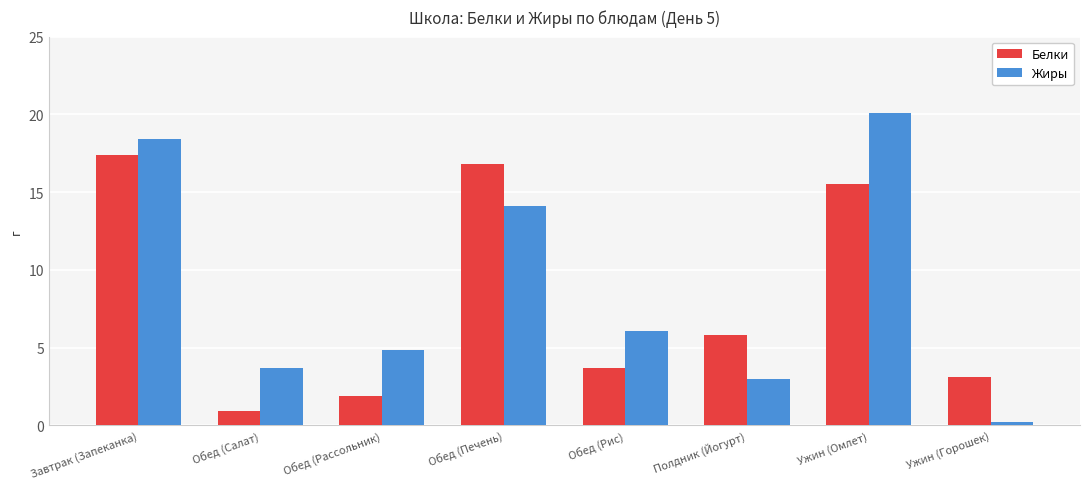

What is the approximate value of Белки at Обед (Печень)?

16.8